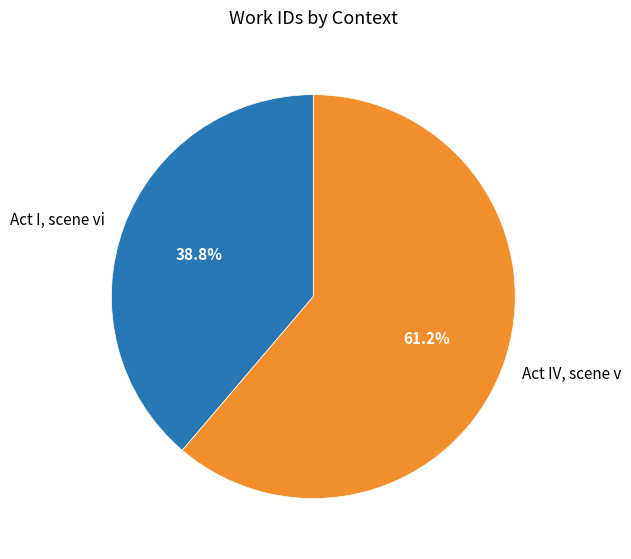

What portion of the pie excludes Act I, scene vi?

61.2%